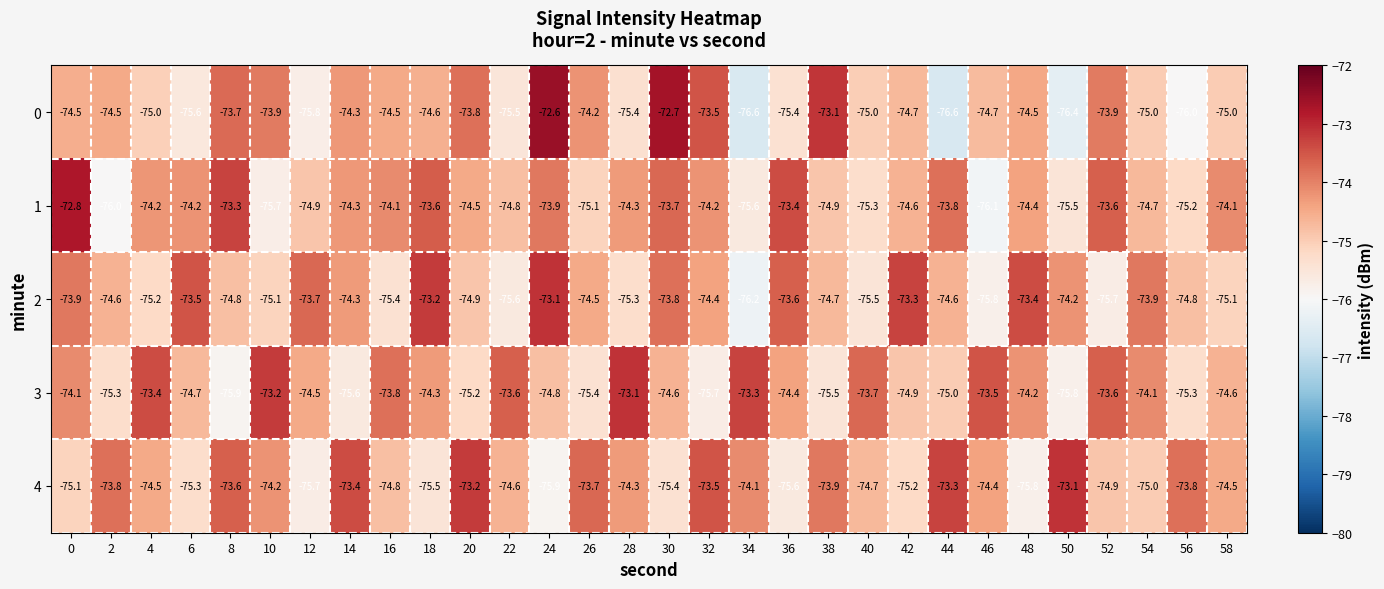

What is the difference between the 4 values at 44 and 48?

2.5